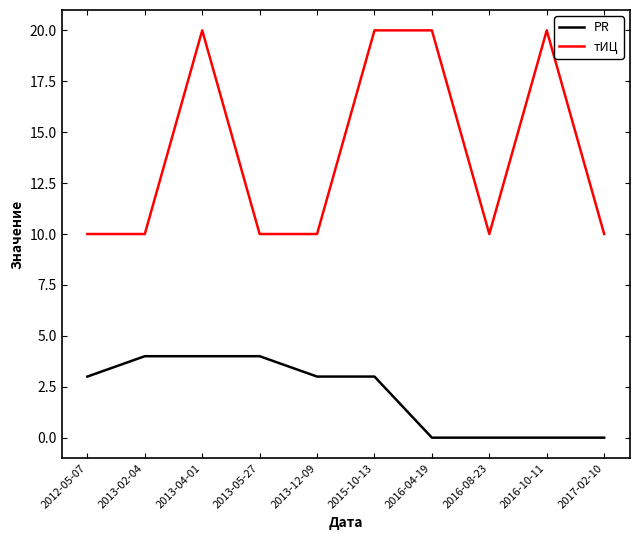

What is the total value across all series at 2016-08-23?

10